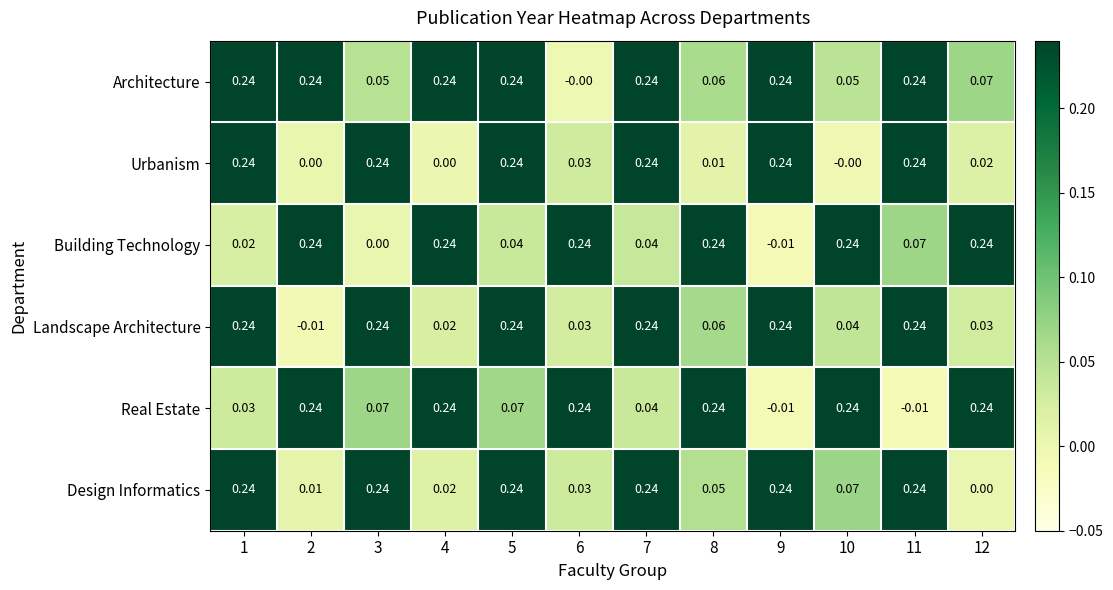

Which series has the largest total across all categories?

Architecture